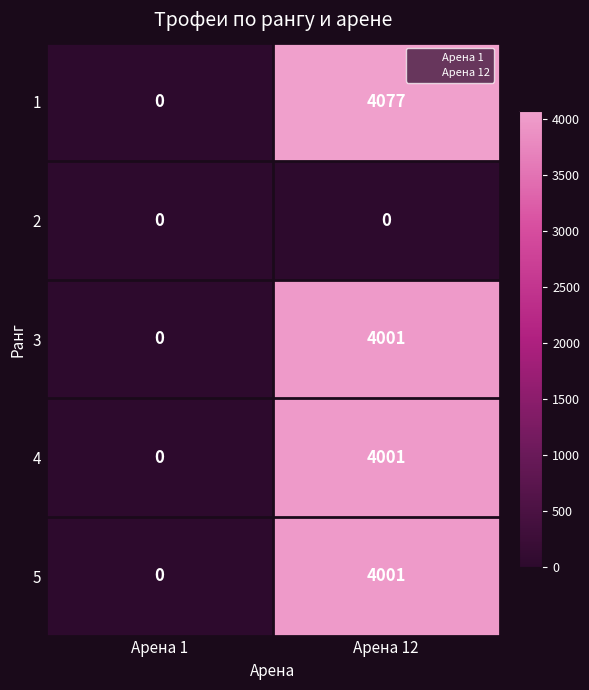

Which series has the widest spread of values?

1